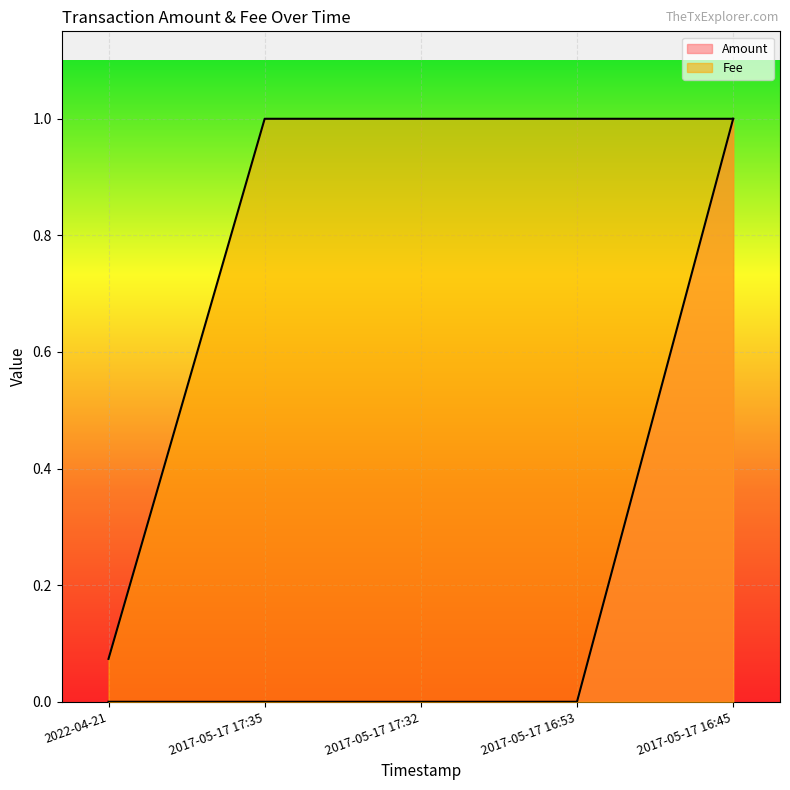

What is the greatest value displayed?

1.0